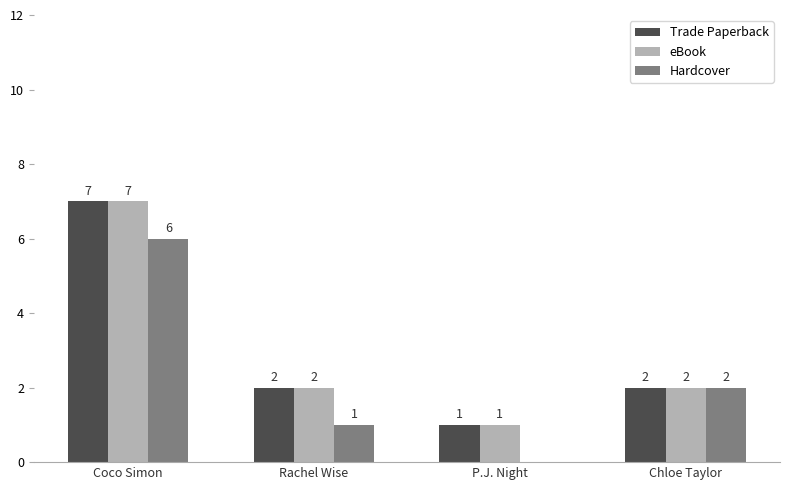

How many data points does each series have?

4